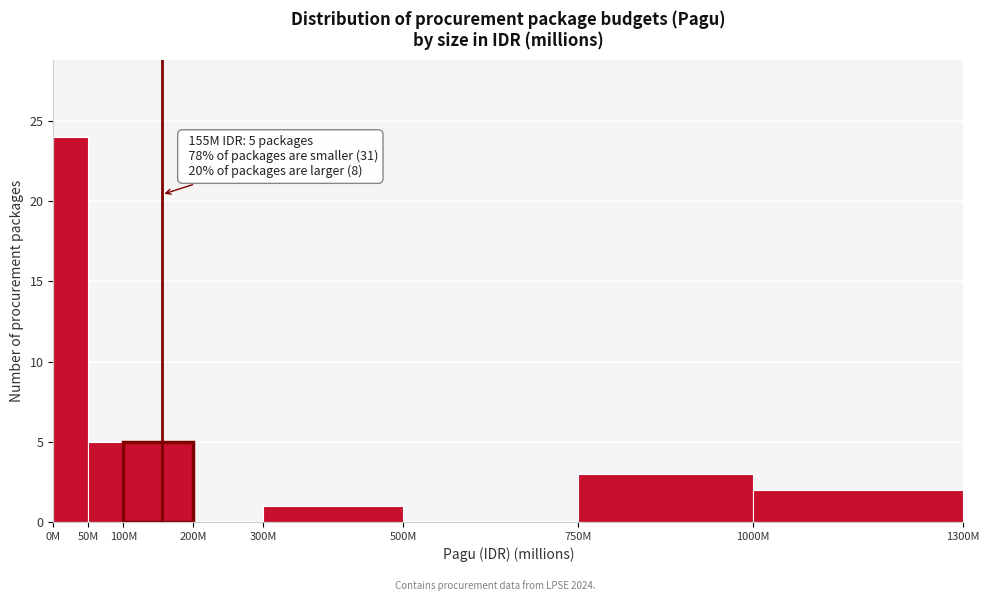

Reading right to left, extract all data points from this chart.

1000M=2	750M=3	500M=0	300M=1	200M=0	100M=5	50M=5	0M=24